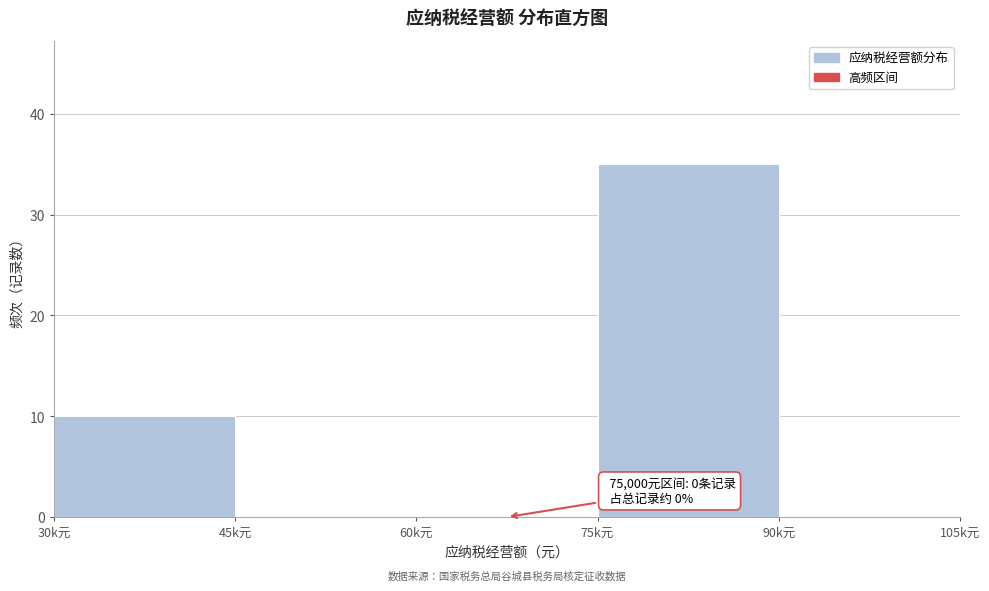

Reading left to right, list all the values displayed in this chart.

30k元=10	45k元=0	60k元=0	75k元=35	90k元=0